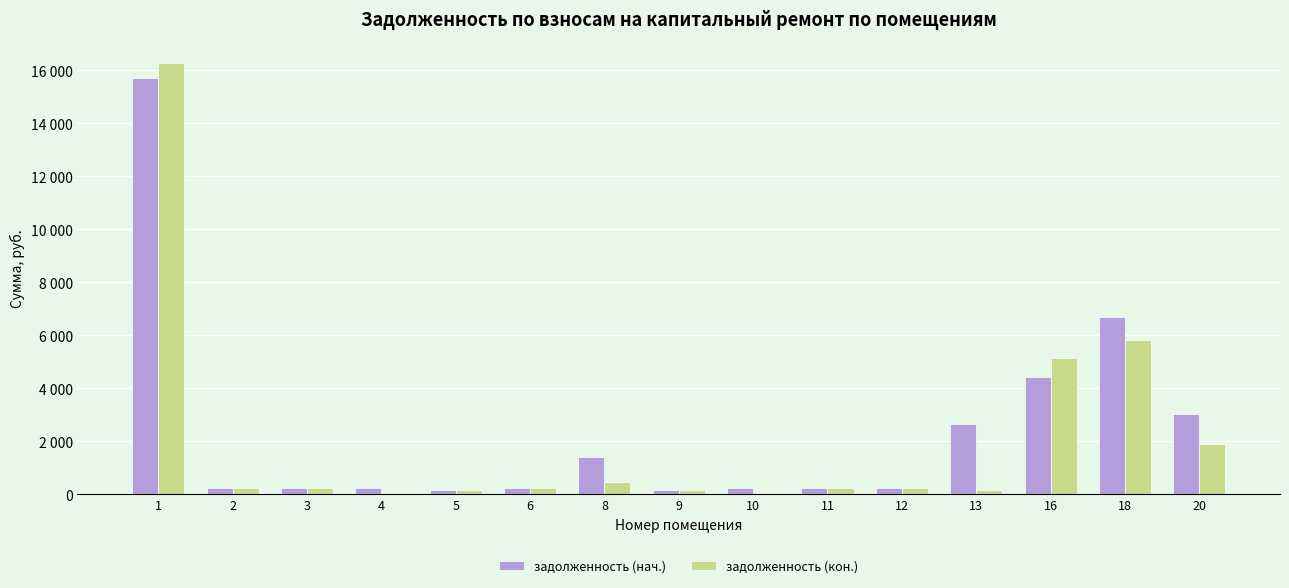

What is the difference between the maximum and minimum values in the задолженность (нач.) series?

15559.2